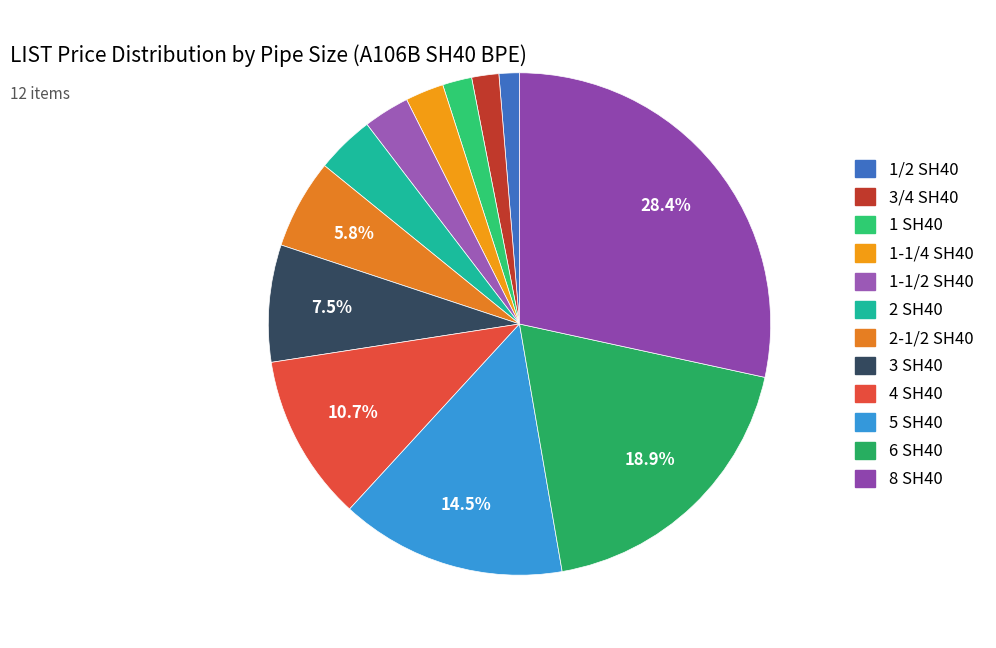

To the nearest percent, what is the average slice percentage?

8%